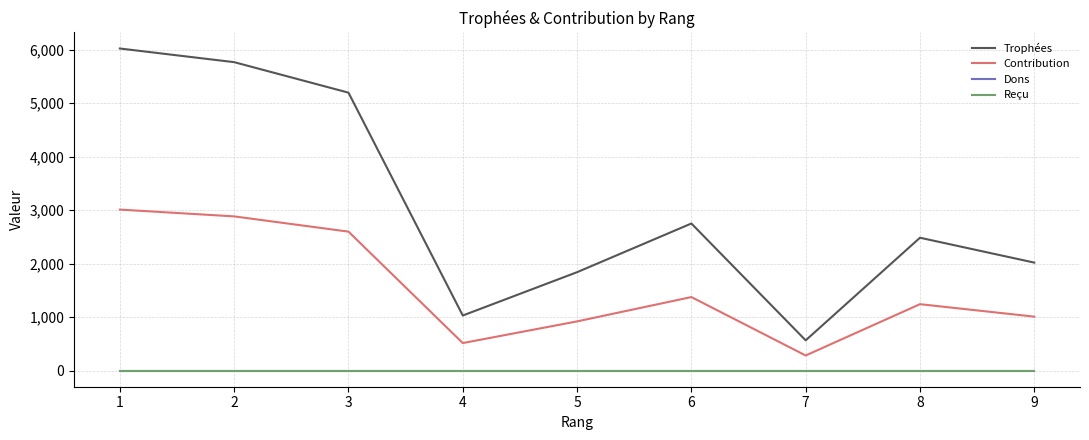

Is this an area chart (filled region under the line)?

No